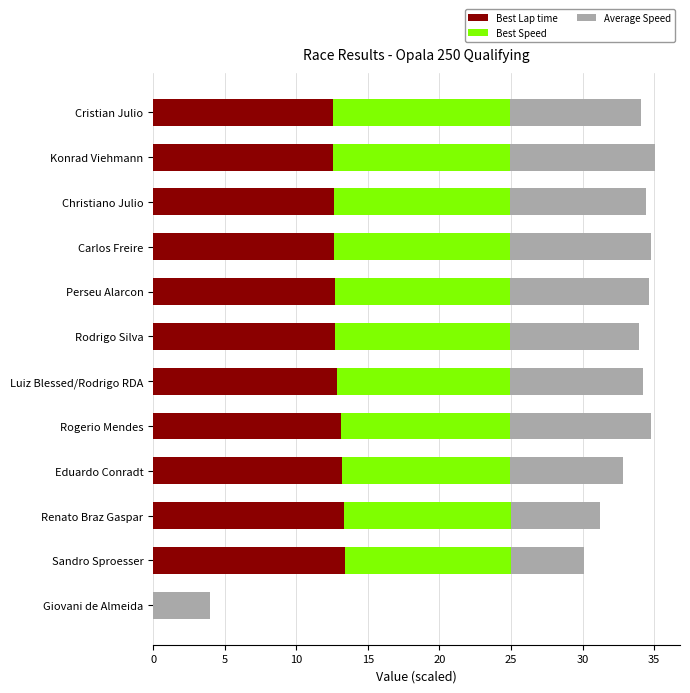

What is the total value across all series at Cristian Julio?

34.1